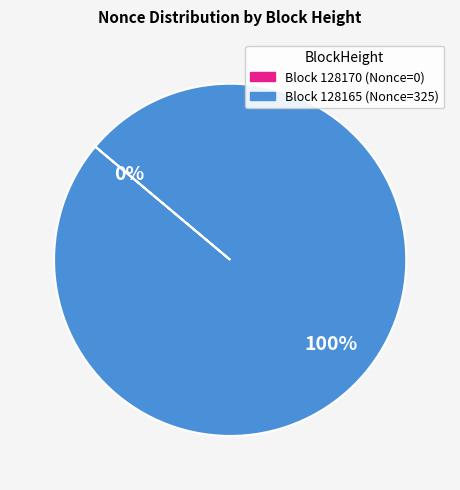

To the nearest percent, what is the average slice percentage?

50%